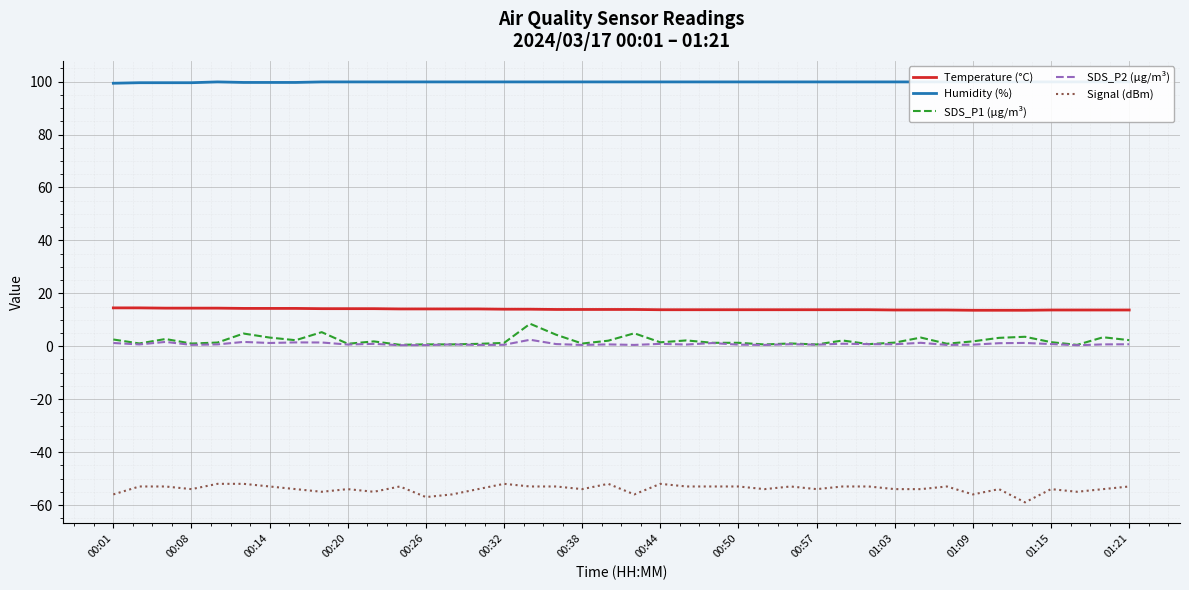

Read the Temperature (°C) value at 22.

13.8